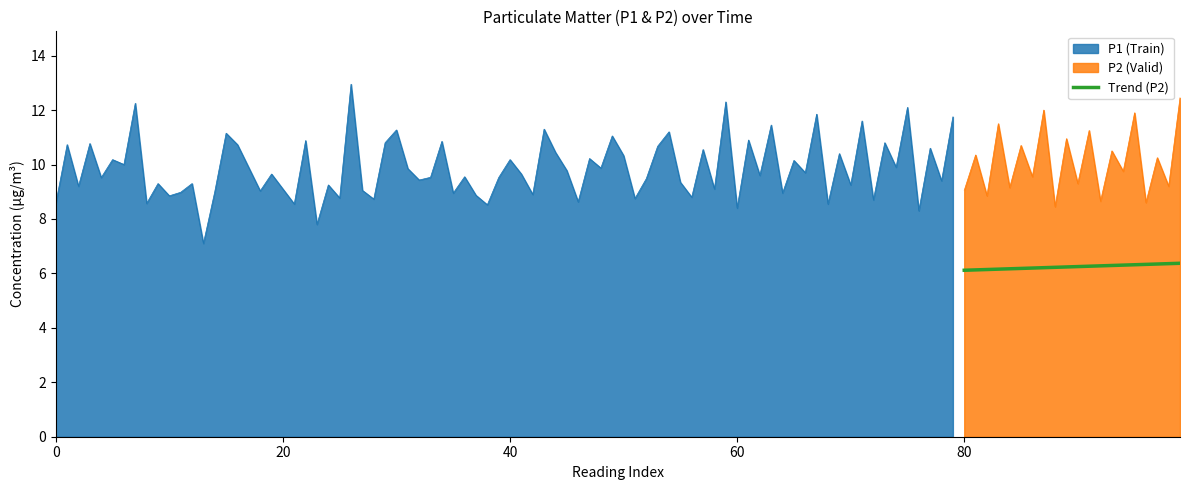

True or false: P2 (Valid) and Trend (P2) cross at least once.

False